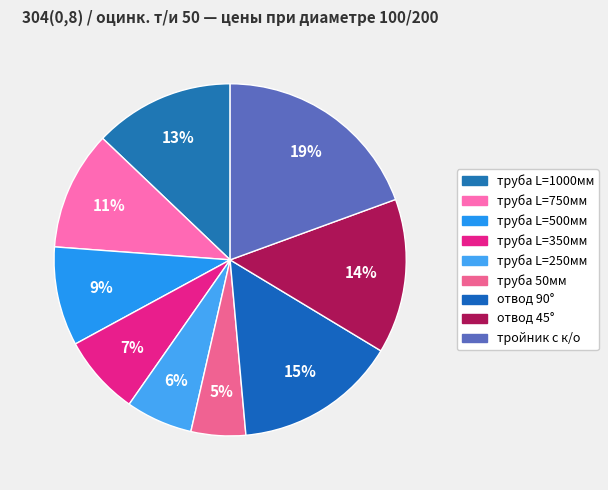

To the nearest percent, what percentage of the pie is труба L=350мм?

7%